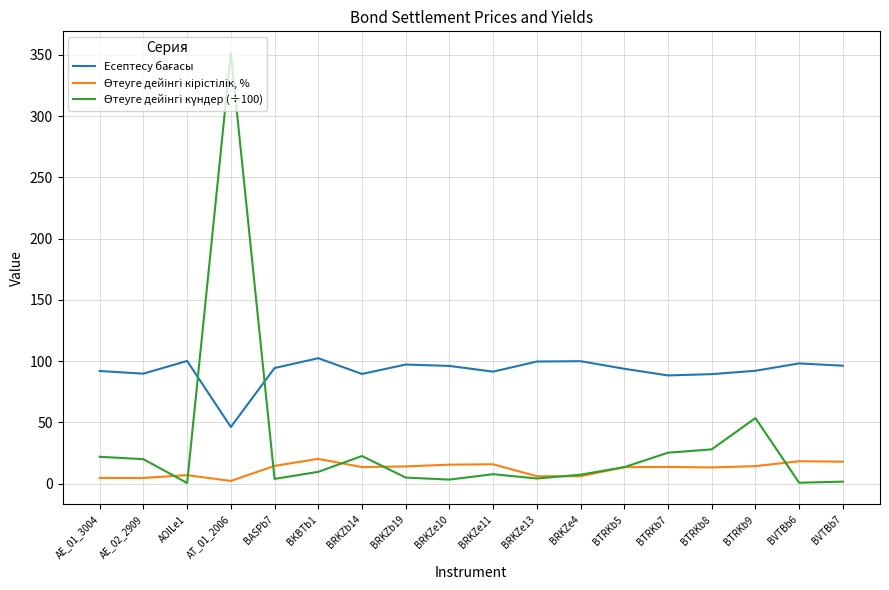

At which category is the sum across all series the highest?

AT_01_2006